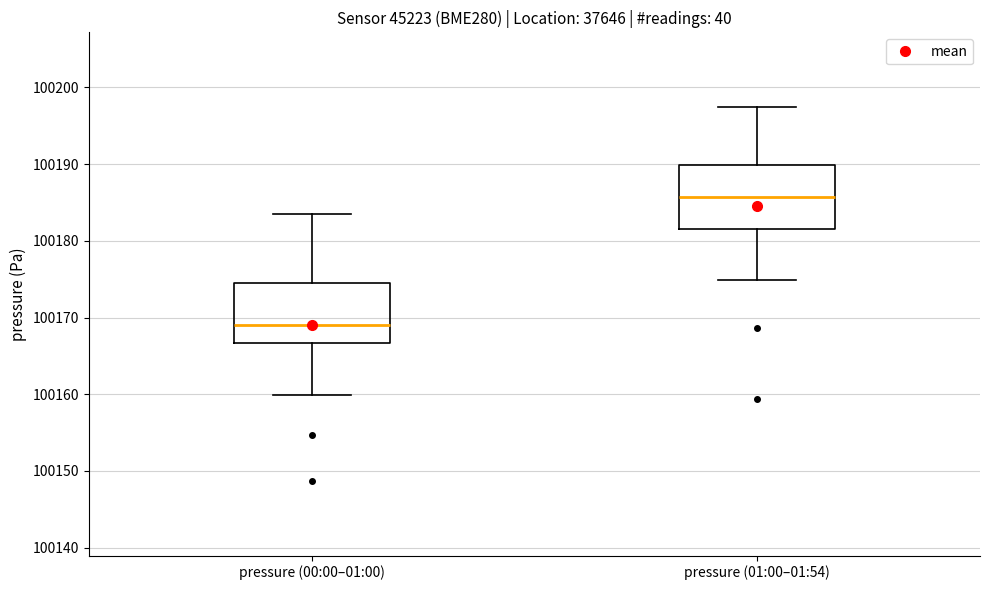

Which box's median line is the lowest?

pressure (00:00–01:00)